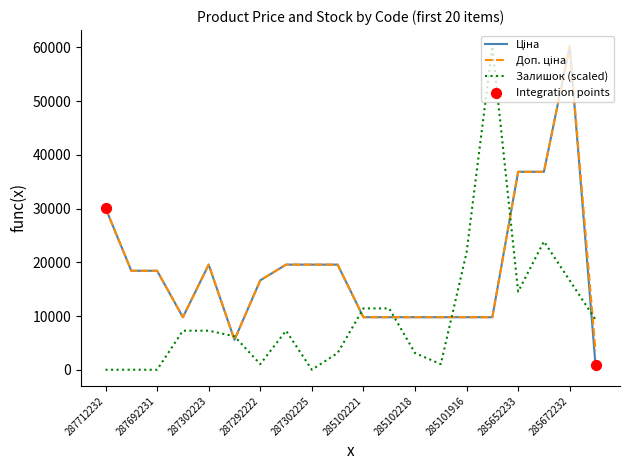

At which category is the sum across all series the highest?

285672232